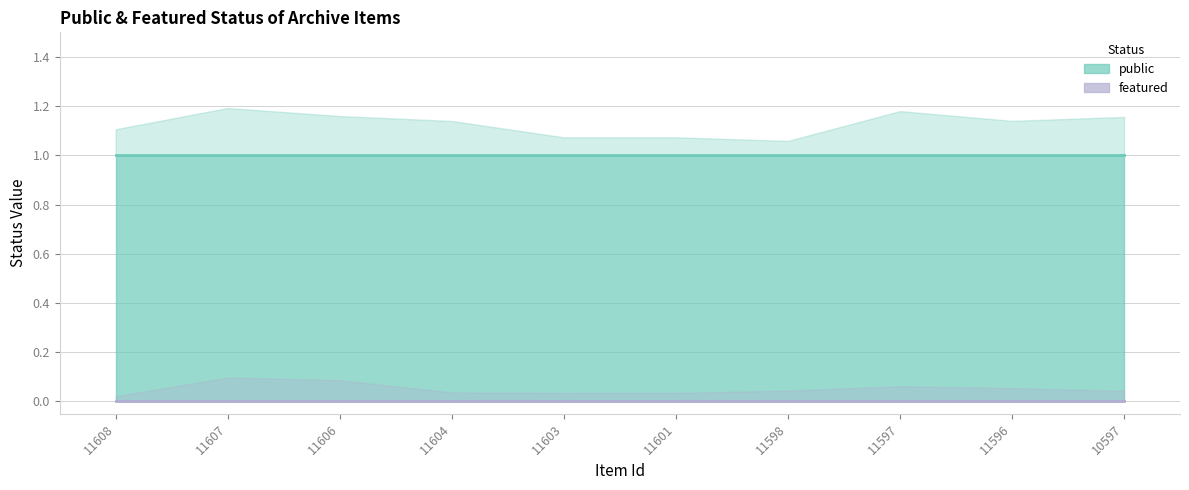

At which category does the chart reach its peak across all series?

11608